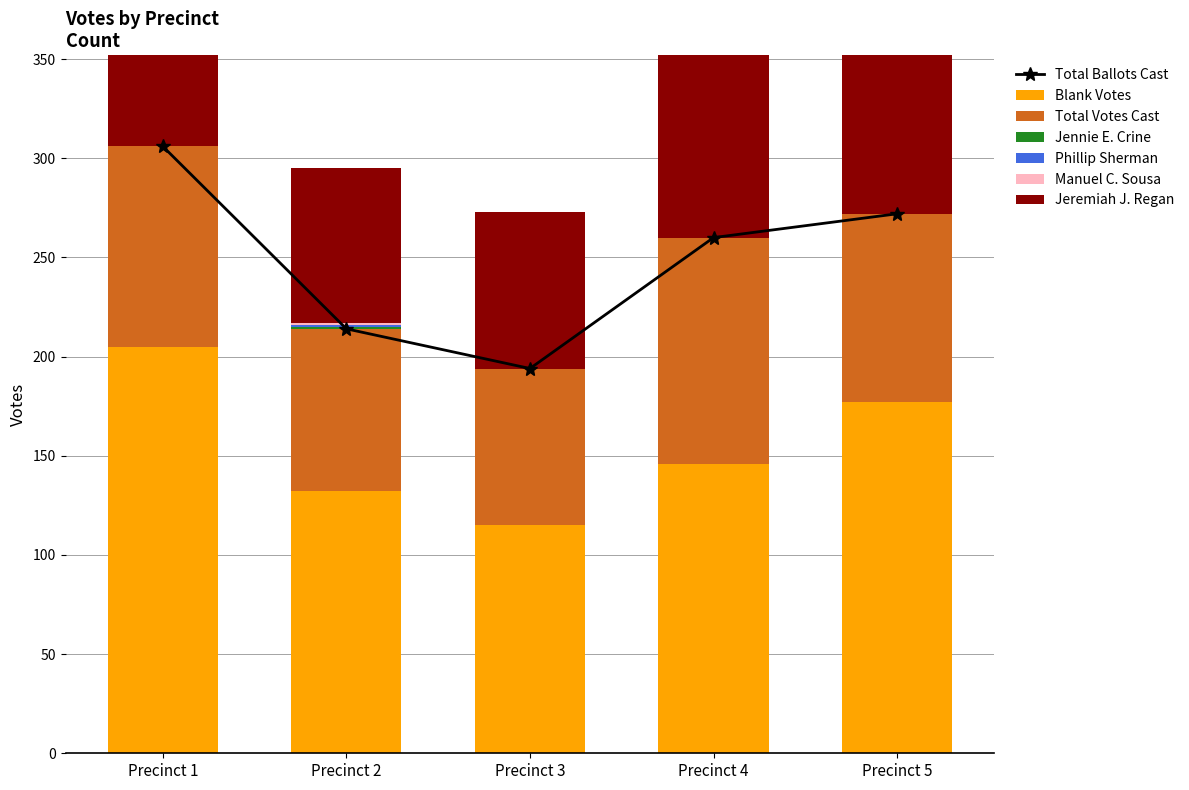

The value of Jennie E. Crine at Precinct 3 is -1. True or false?

False